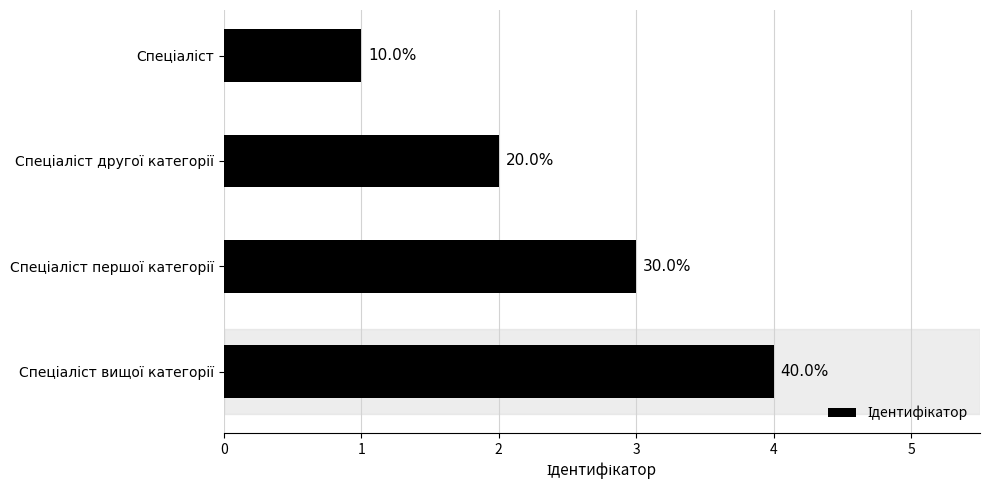

What is the maximum value shown in the chart?

4